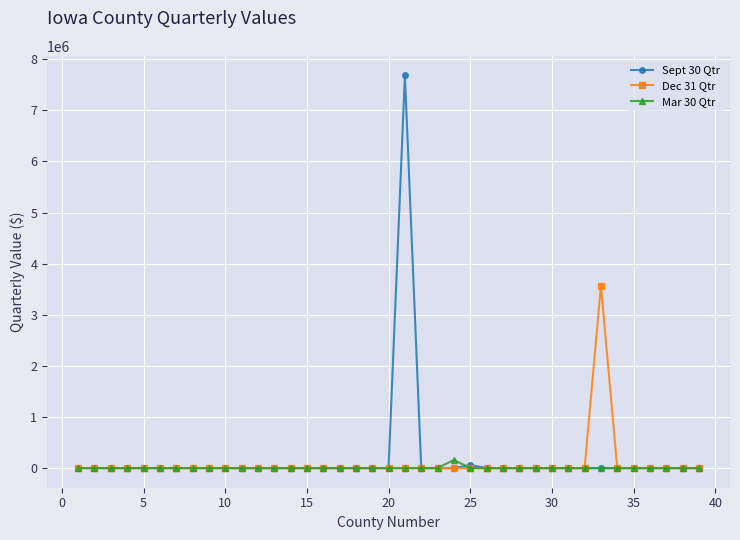

List the series in order of their peak value, highest first.

Sept 30 Qtr, Dec 31 Qtr, Mar 30 Qtr